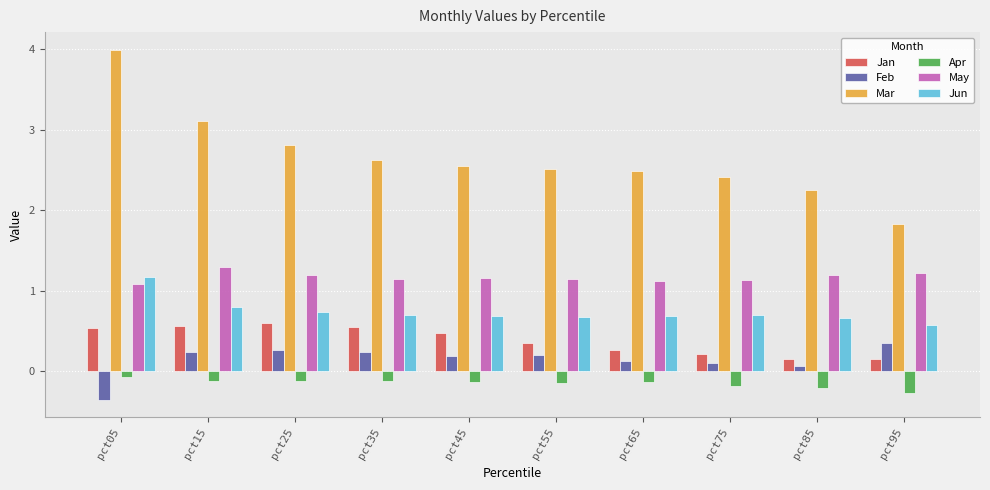

What is the spread (max minus min) of values at pct05?

4.3